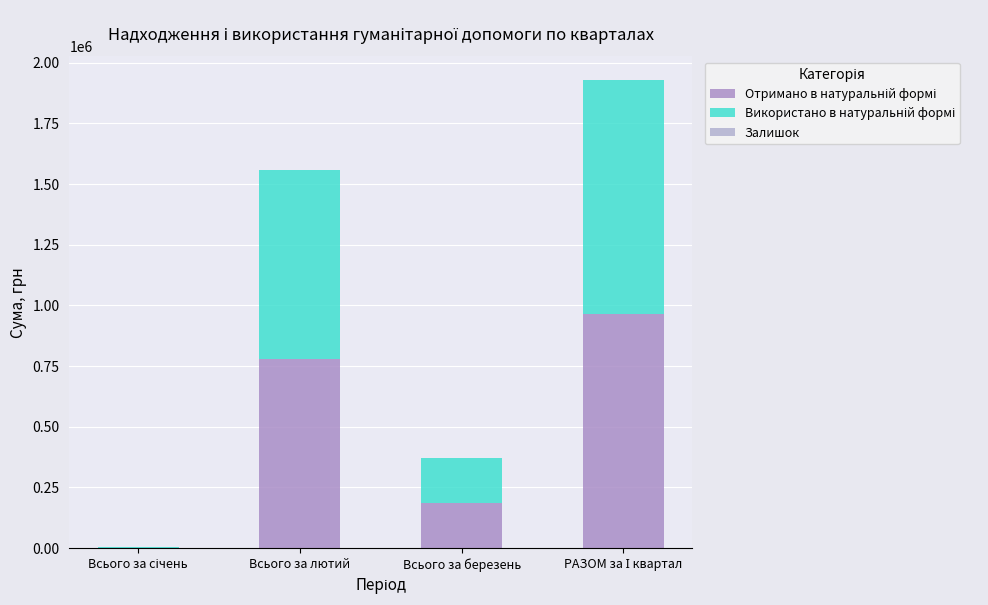

Does the chart contain stacked bars?

Yes